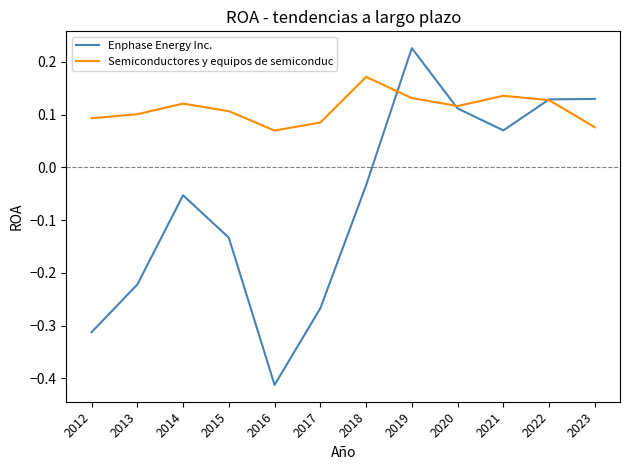

How many lines are shown in the chart?

2